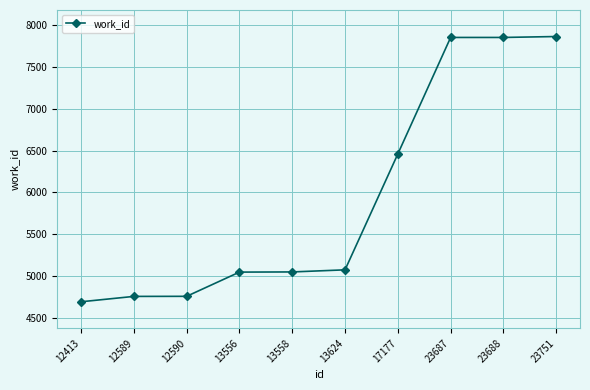

What is the value of the 8th point from the left?

7849